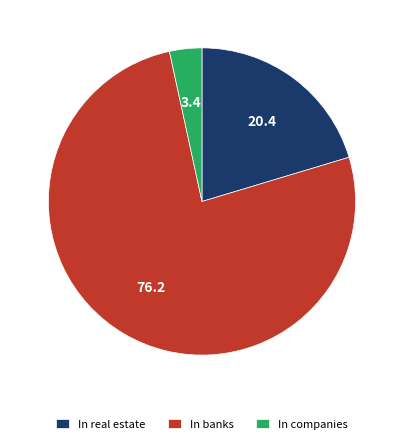

Do In companies and In real estate together represent more than half of the pie?

No